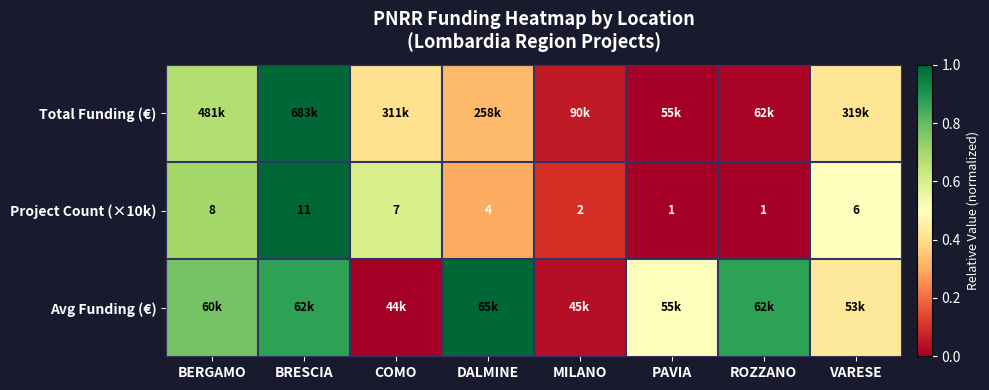

What is the greatest value displayed?

1.0